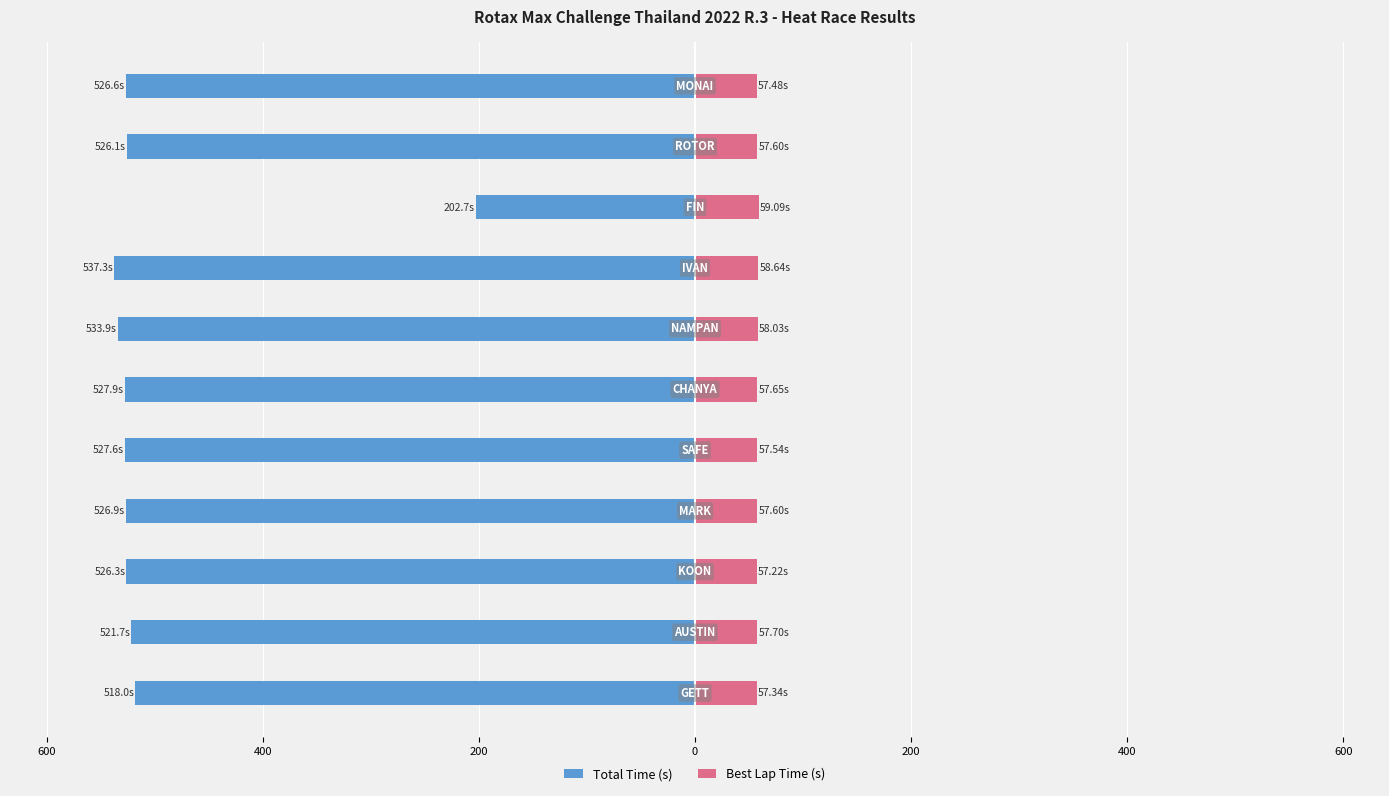

What is the difference between the maximum and minimum values in the Total Time (s) series?

334.6